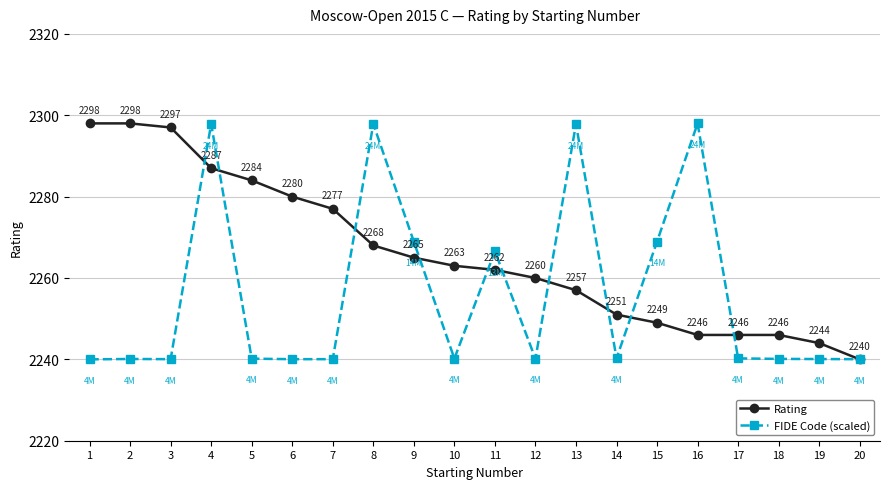

What is the minimum value shown in the chart?

2240.0